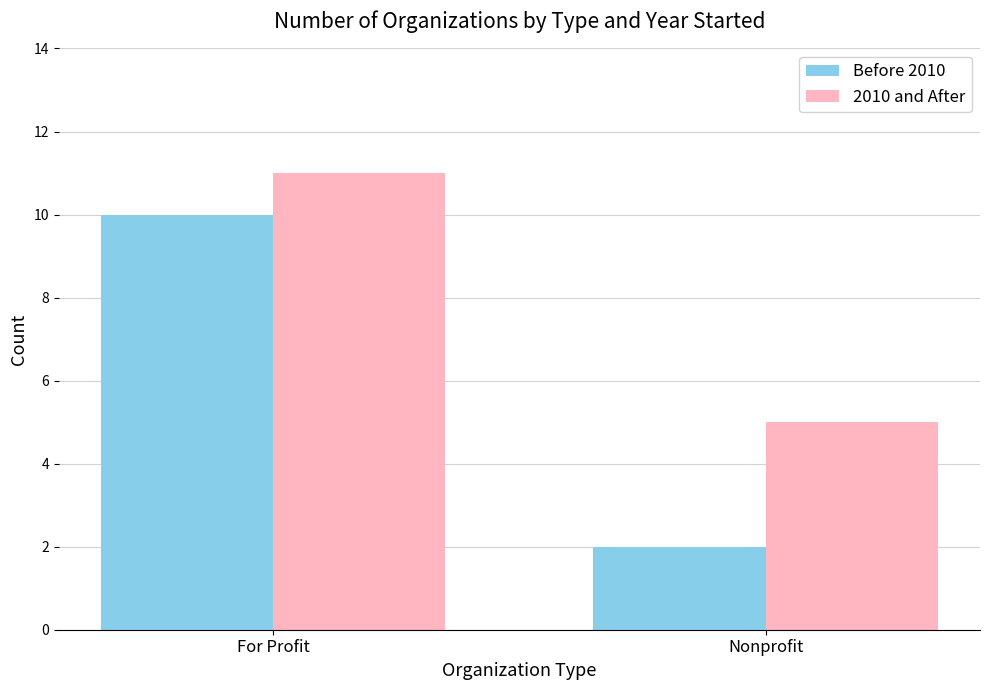

At how many categories does at least one series exceed 8?

1